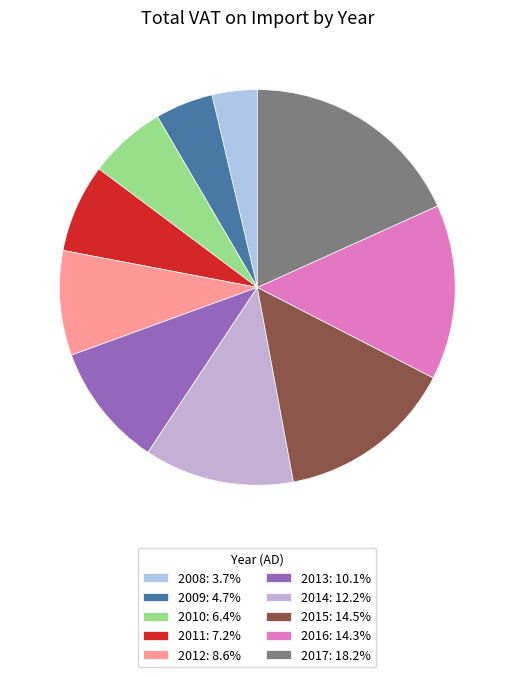

Is it true that 2015 is 5% of the pie?

False